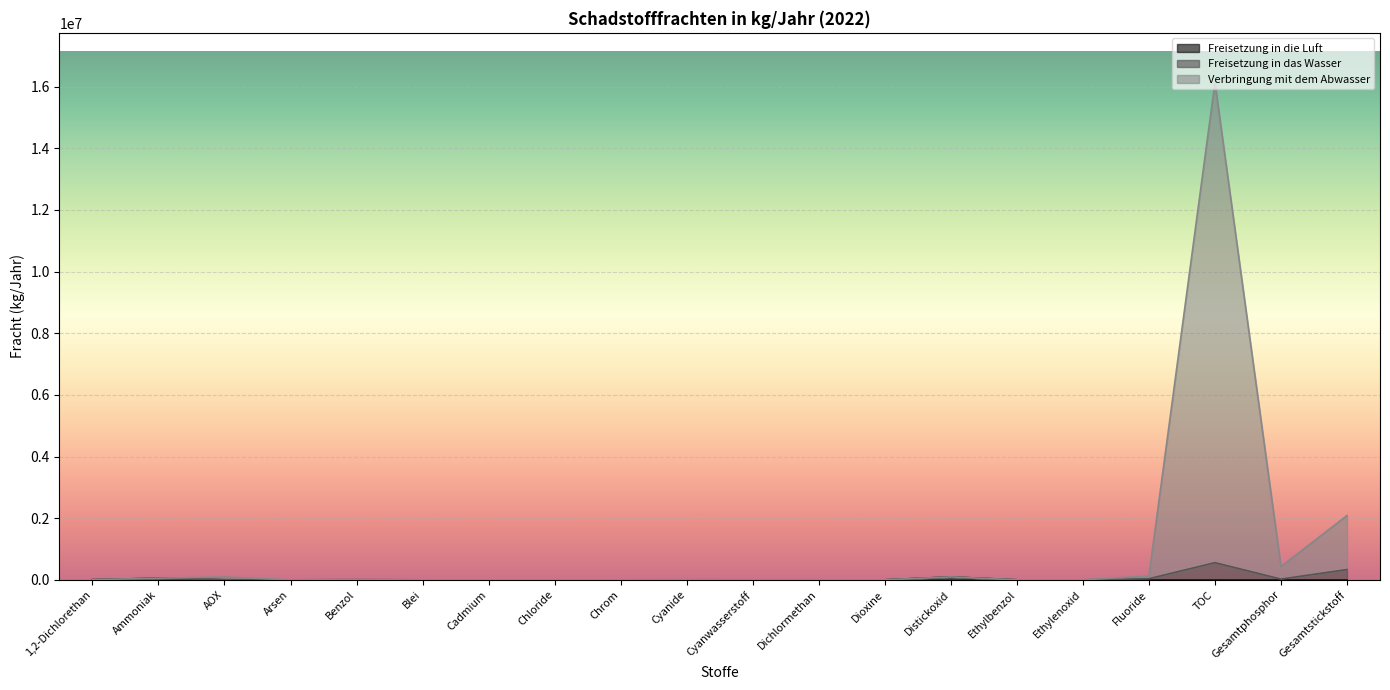

At Chrom, list the series in order from smallest to largest.

Freisetzung in die Luft, Freisetzung in das Wasser, Verbringung mit dem Abwasser